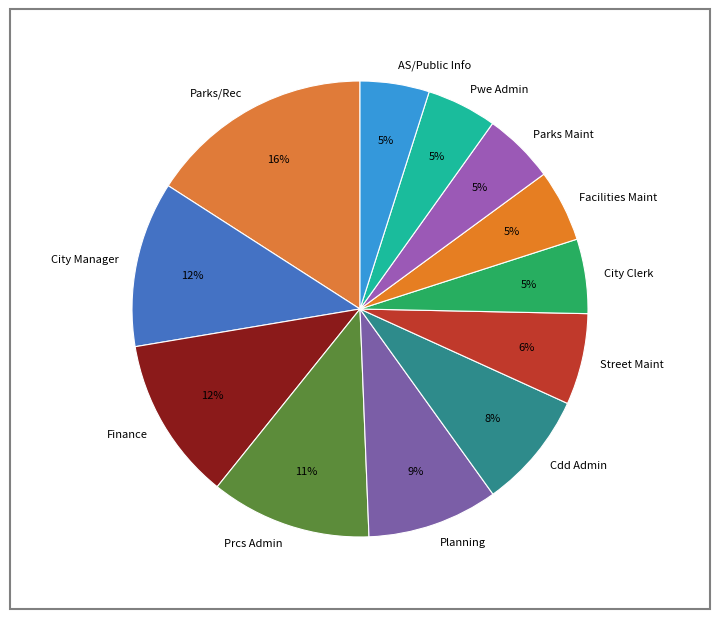

What is the largest slice in the pie chart?

Parks/Rec